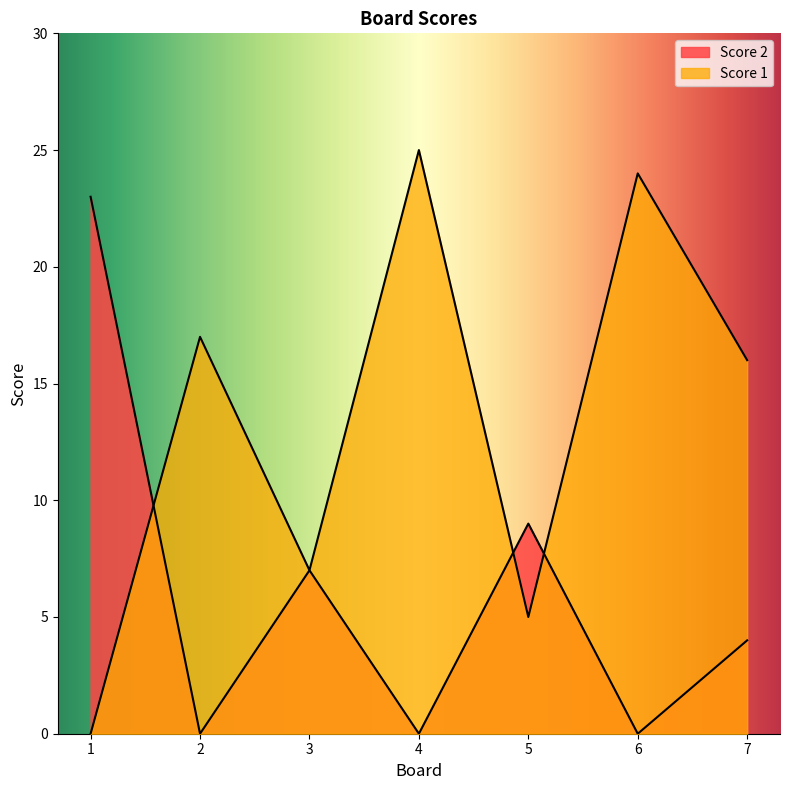

How many times do Score 2 and Score 1 cross each other?

3